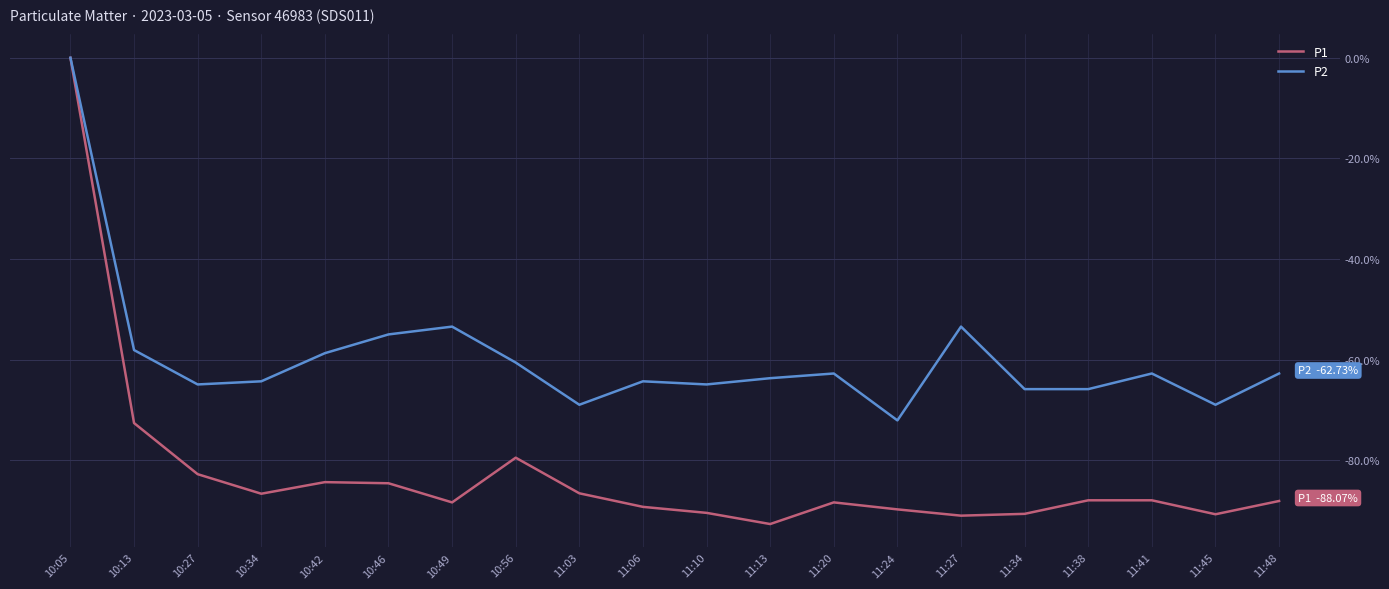

What position from the right is 10:56?

13